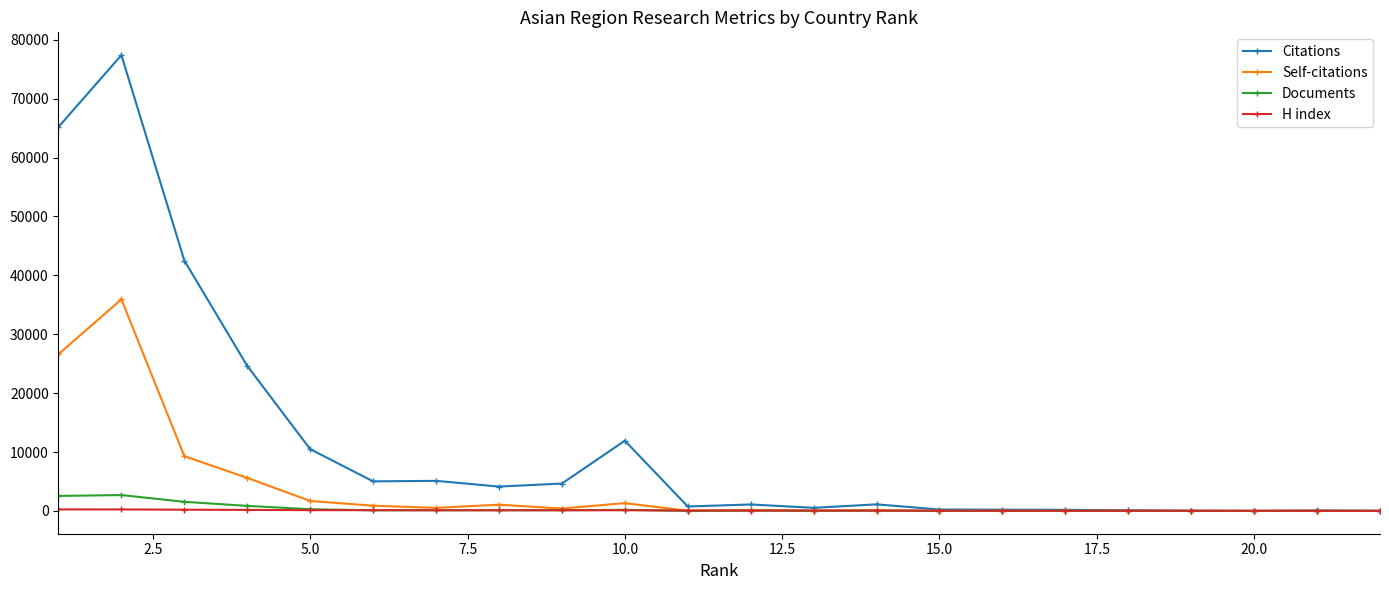

How many data points in H index are less than 72?

11